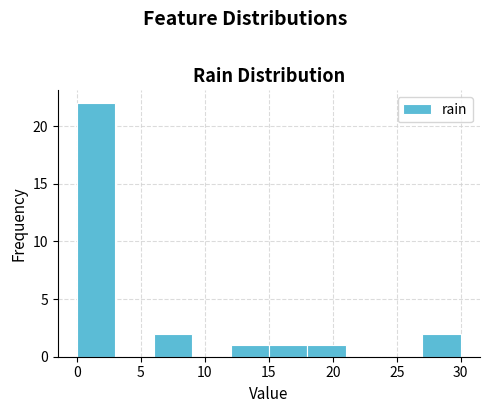

Reading left to right, list every bar in this chart as the range it spans on the x-axis followed by its height. The values are not printed on the chart, so give them approximately, as read against the axis.

0 to 3: 22
3 to 6: 0
6 to 9: 2
9 to 12: 0
12 to 15: 1
15 to 18: 1
18 to 21: 1
21 to 24: 0
24 to 27: 0
27 to 30: 2